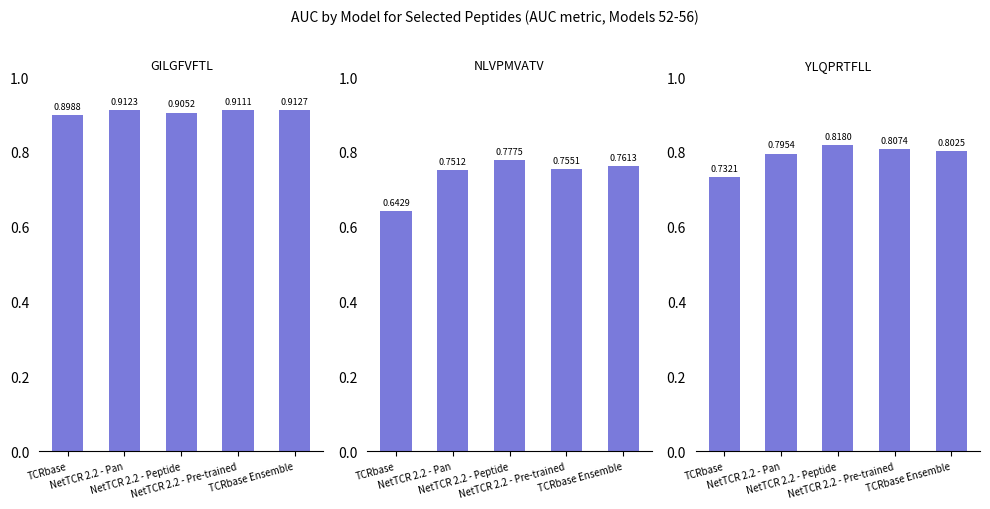

Where is GILGFVFTL nearest to the value 0?

TCRbase